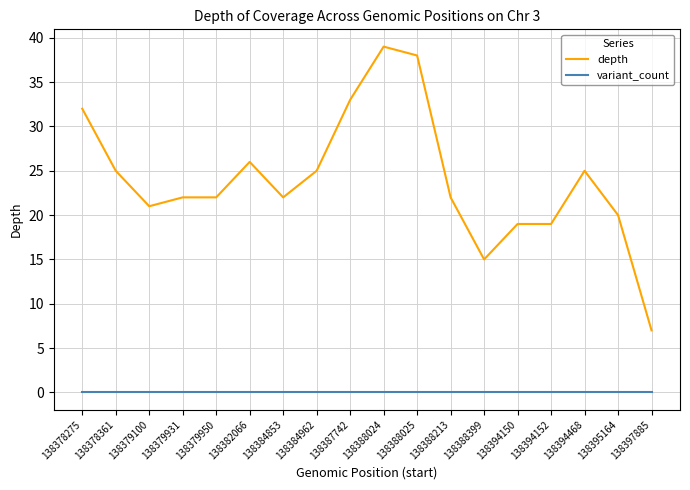

True or false: variant_count and depth intersect in this chart.

False